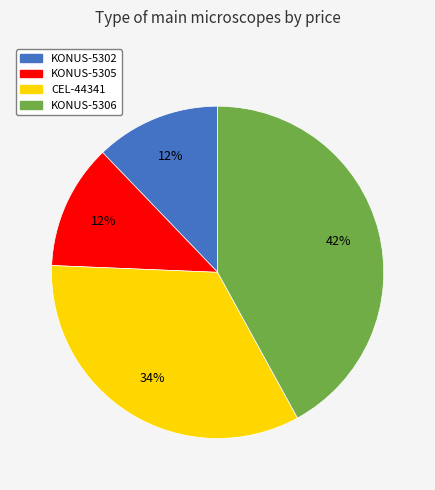

Does KONUS-5302 represent more than half of the total?

No